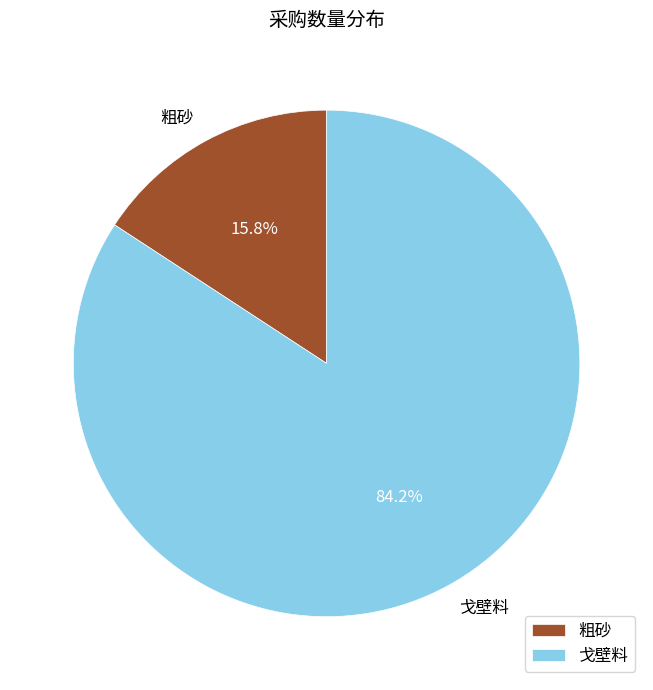

What percentage is the 戈壁料 slice, to the nearest percent?

84%